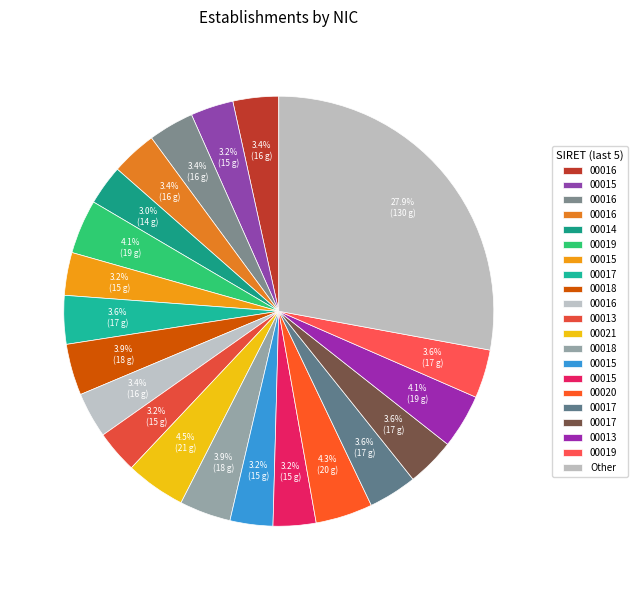

How many segments does this pie chart have?

21